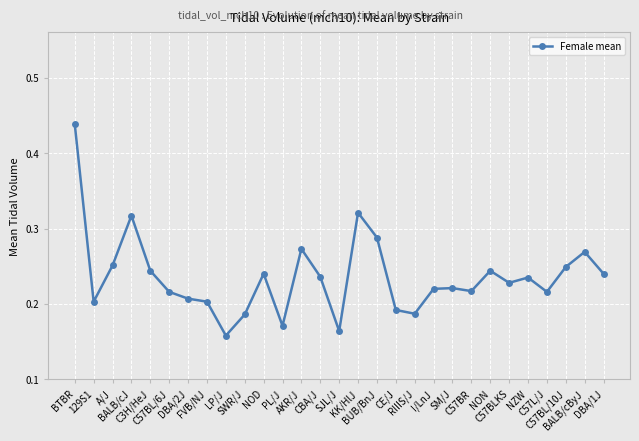

How many series are shown in this chart?

1